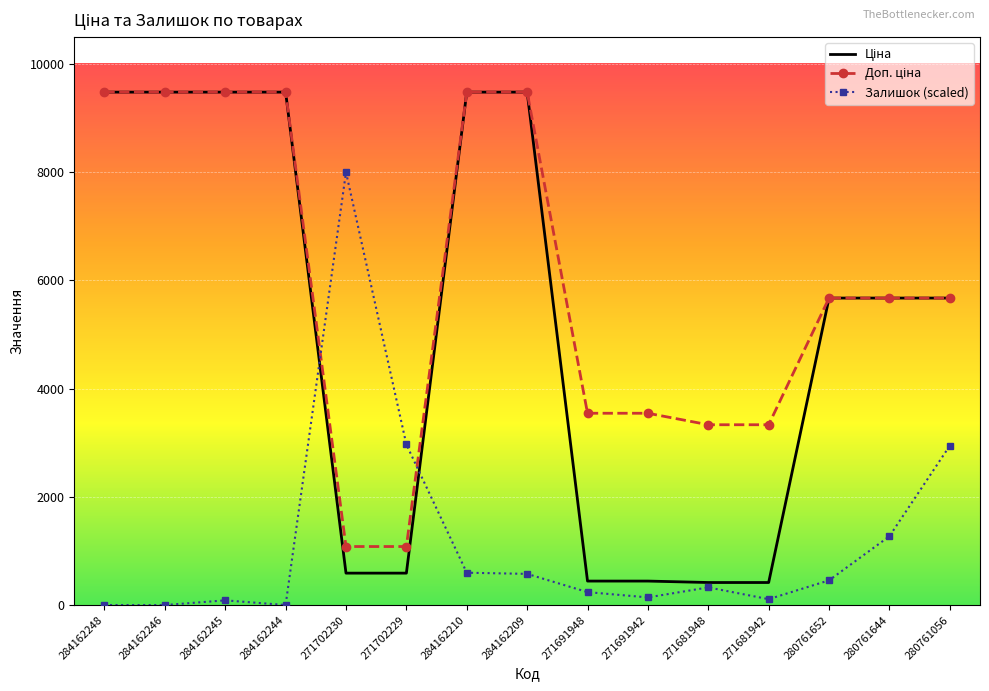

What is the spread (max minus min) of values at 280761644?

4402.1